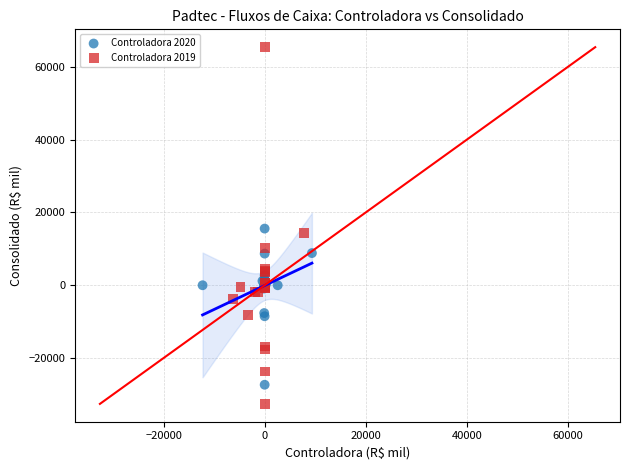

Which series reaches the maximum Y coordinate?

Controladora 2019